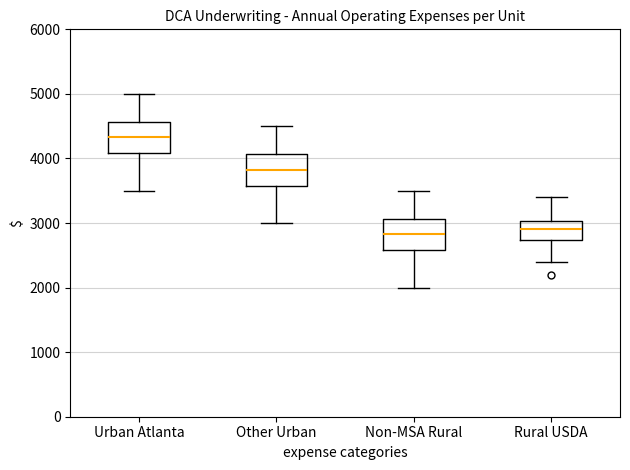

Reading left to right, read every box against the y-axis: the position of its median line, the range the box covers, and the ends of its whiskers. The values are not printed on the chart, so give them approximately, as read against the axis.

Urban Atlanta: median 4300, box 4100 to 4600, whiskers 3500 to 5000
Other Urban: median 3800, box 3600 to 4100, whiskers 3000 to 4500
Non-MSA Rural: median 2800, box 2600 to 3100, whiskers 2000 to 3500
Rural USDA: median 2900, box 2700 to 3000, whiskers 2400 to 3400